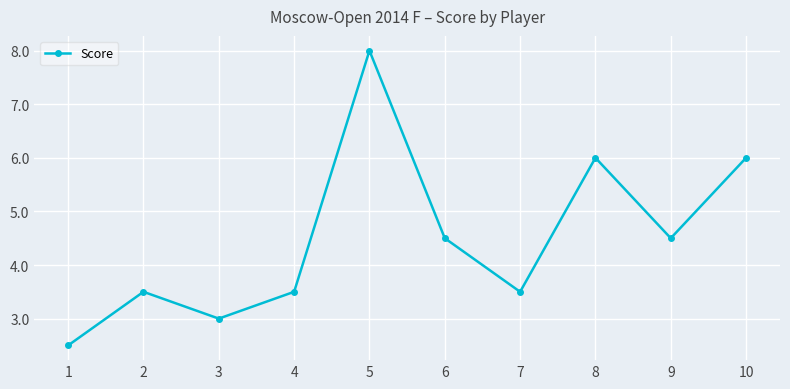

What is the minimum value shown in the chart?

2.5